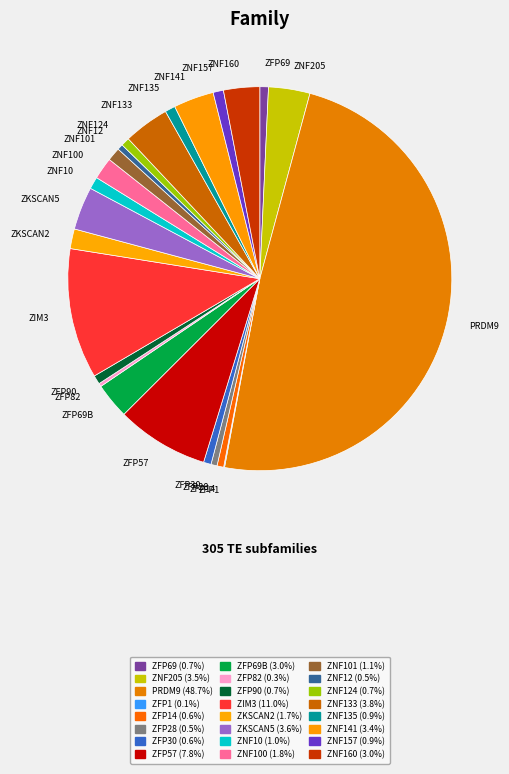

What is the largest slice in the pie chart?

PRDM9